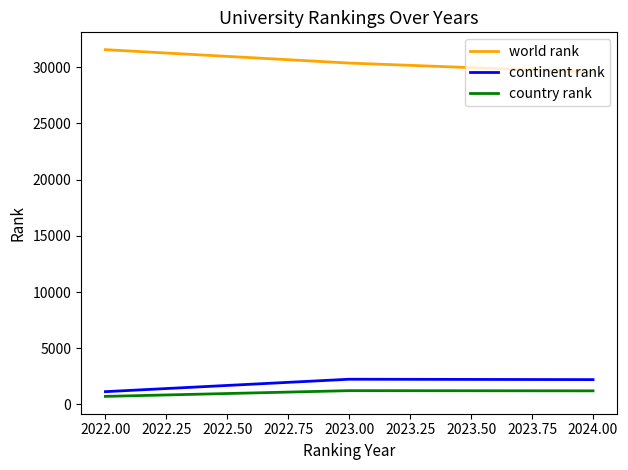

What is the smallest value displayed?

715